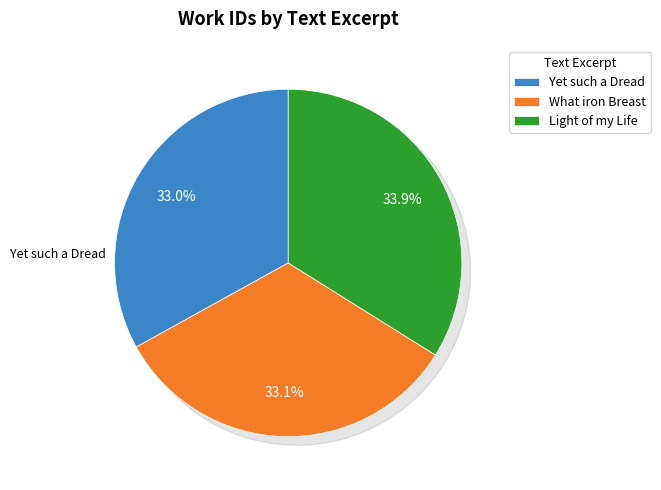

Does What iron Breast represent more than half of the total?

No